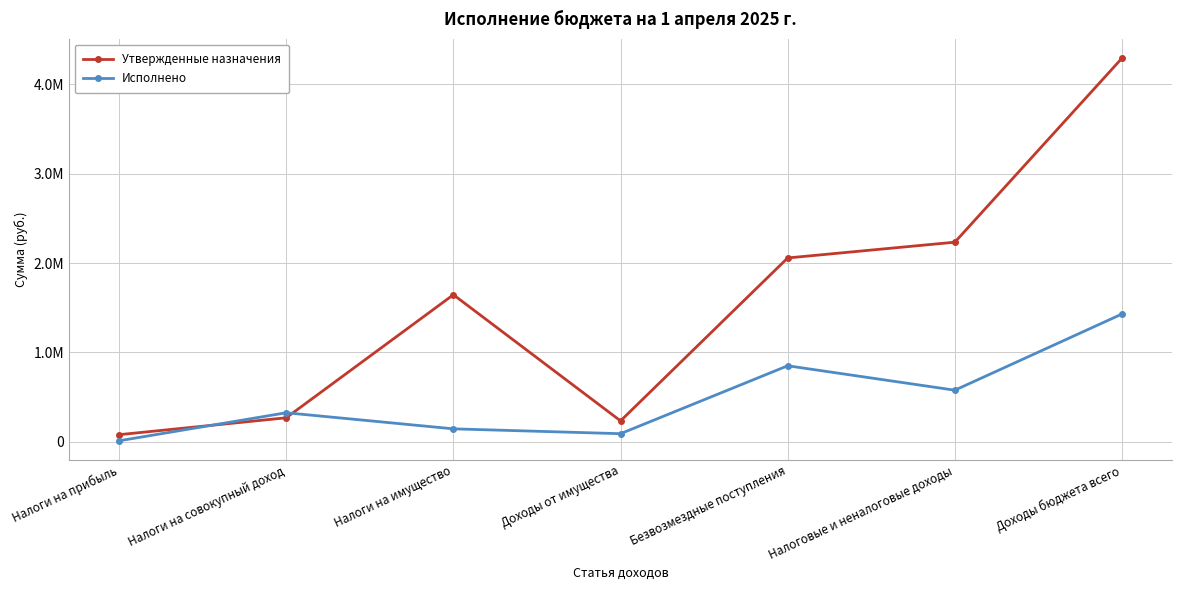

Rank the categories by Утвержденные назначения value from lowest to highest.

Налоги на прибыль, Доходы от имущества, Налоги на совокупный доход, Налоги на имущество, Безвозмездные поступления, Налоговые и неналоговые доходы, Доходы бюджета всего